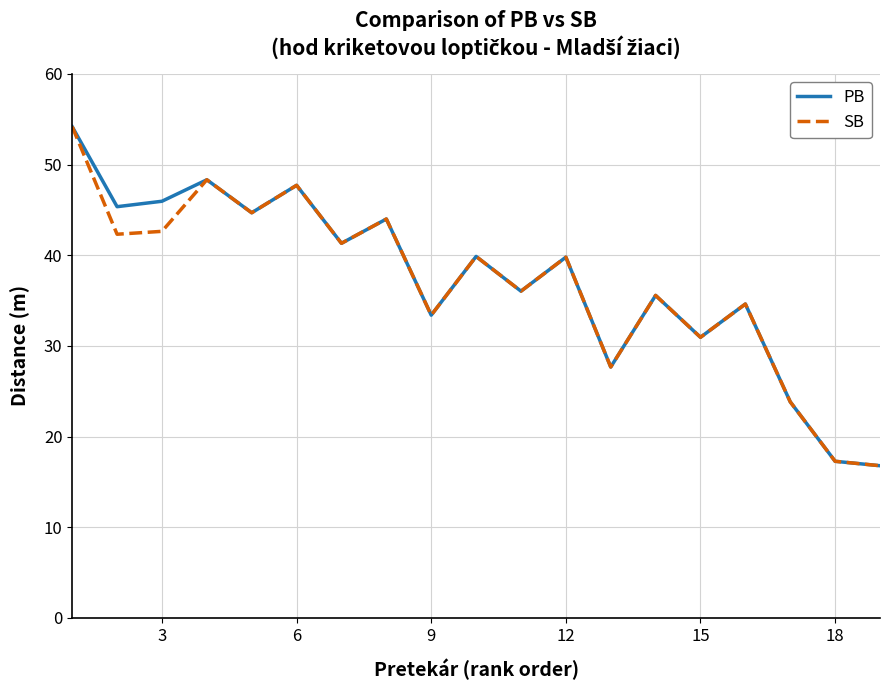

Does the chart display data point markers on the line(s)?

No